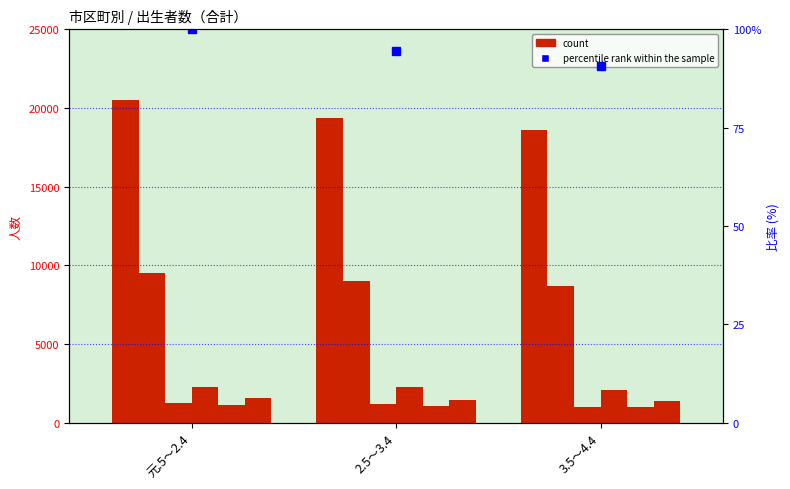

What is the value of the 広島市_合計 bar at the 3rd from the left?

8675